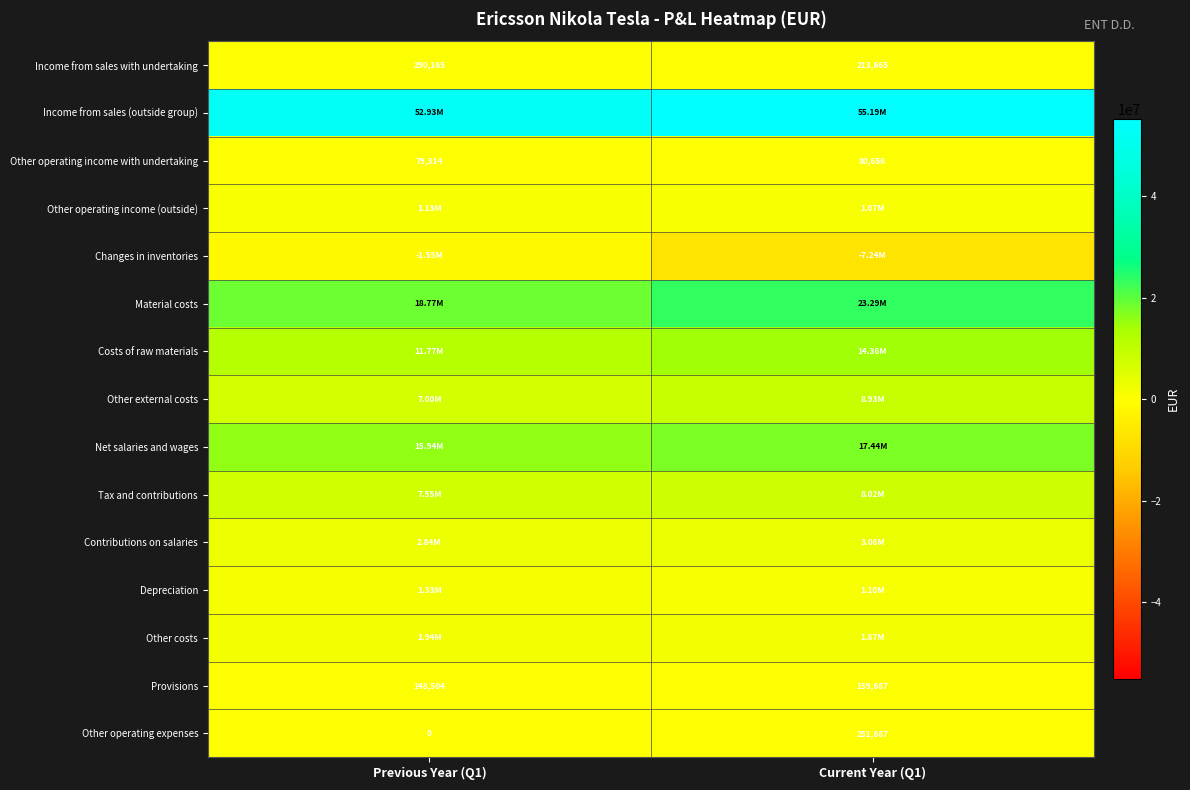

What is the sum of all Other operating expenses values?

251687